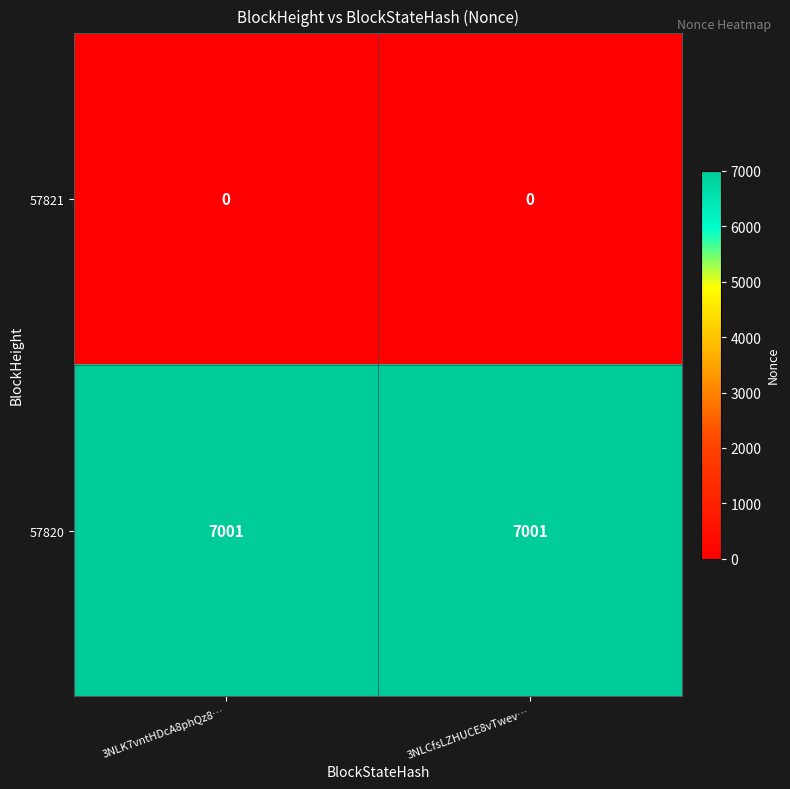

Is the value of 57820 at 3NLK7vntHDcA8phQz8… greater than the value of 57821 at 3NLK7vntHDcA8phQz8…?

Yes